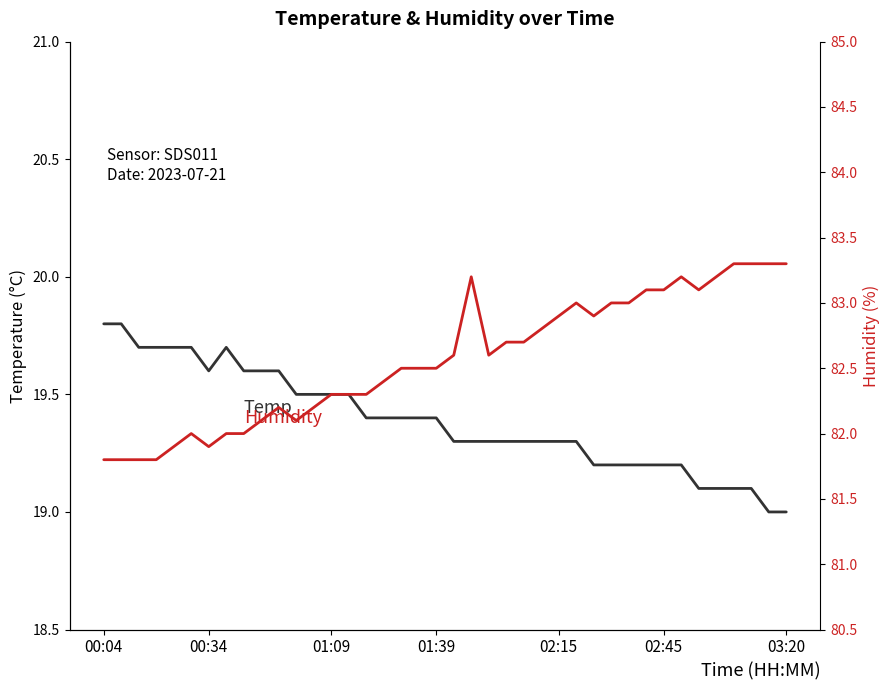

What is the difference between the Temp values at 25 and 16?

0.1